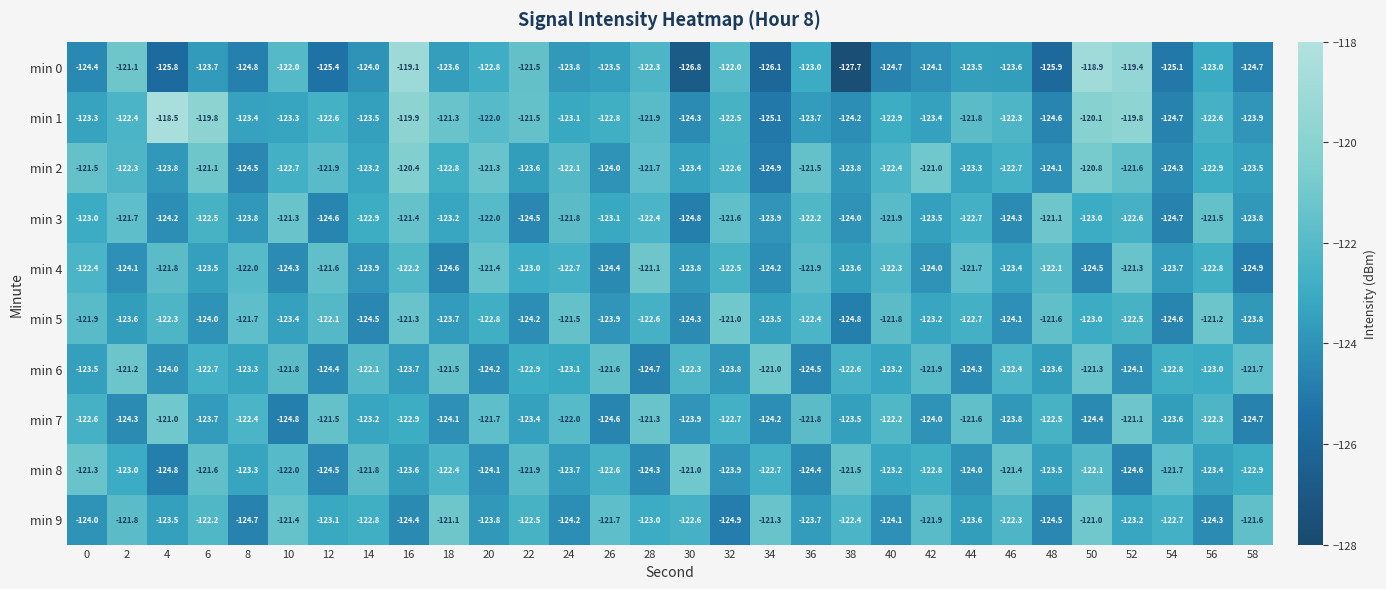

True or false: min 0 has a value of -123.6 at 46.

True